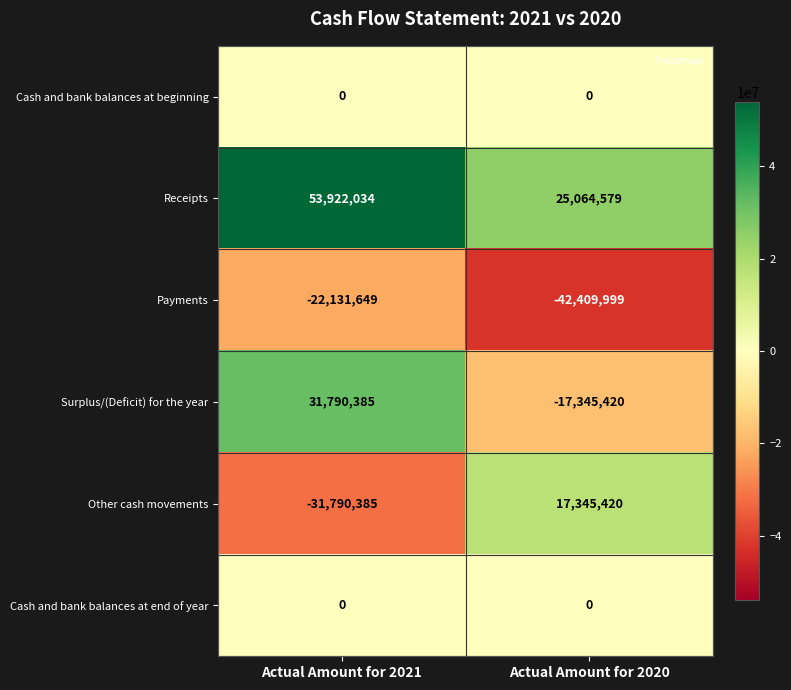

True or false: Other cash movements has a value of -31790385 at Actual Amount for 2021.

True